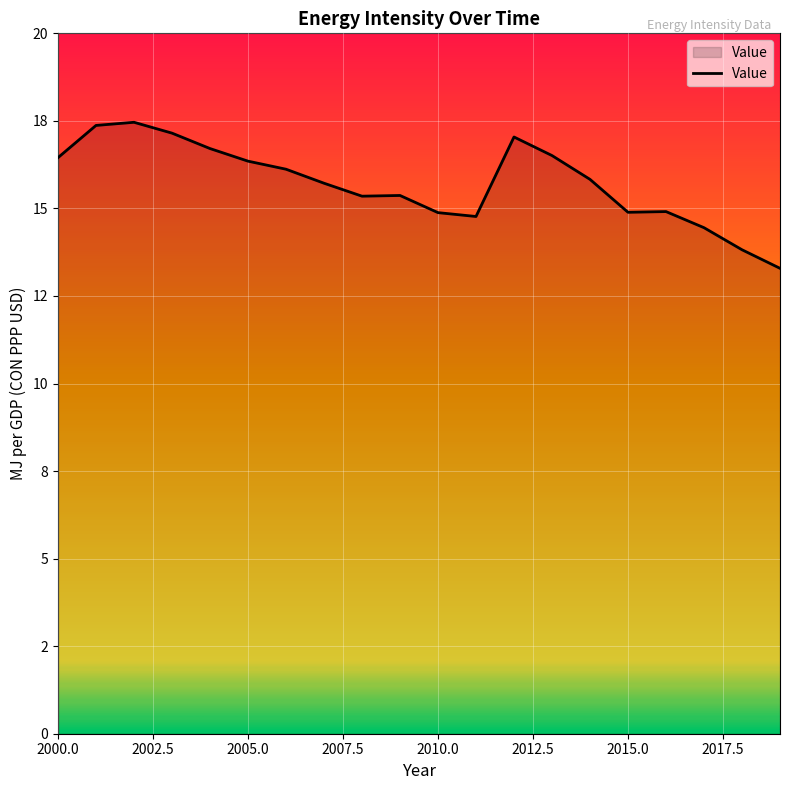

What is the greatest value displayed?

17.5